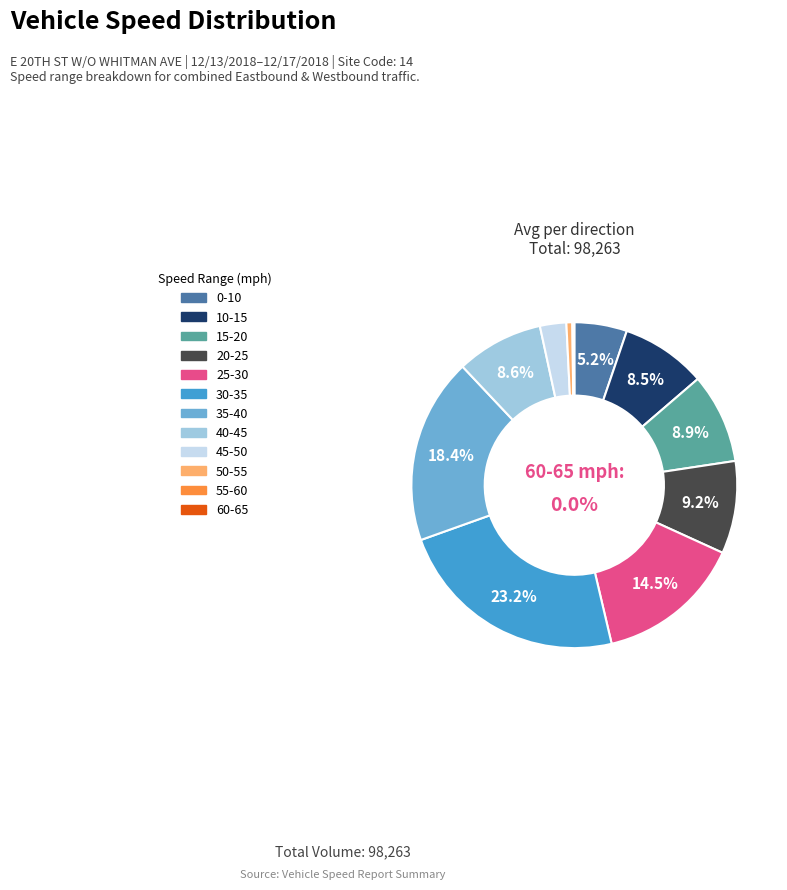

Does any single category account for the majority?

No